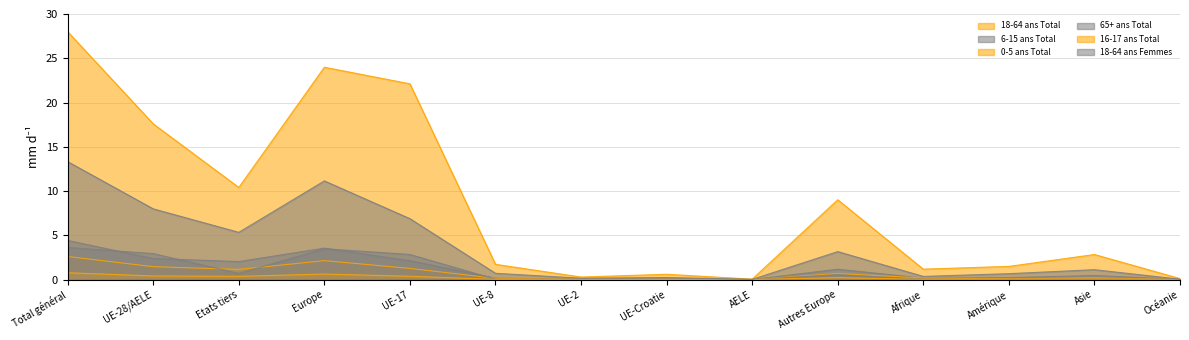

After their last crossing, which series has the higher values: 65+ ans Total or 6-15 ans Total?

6-15 ans Total